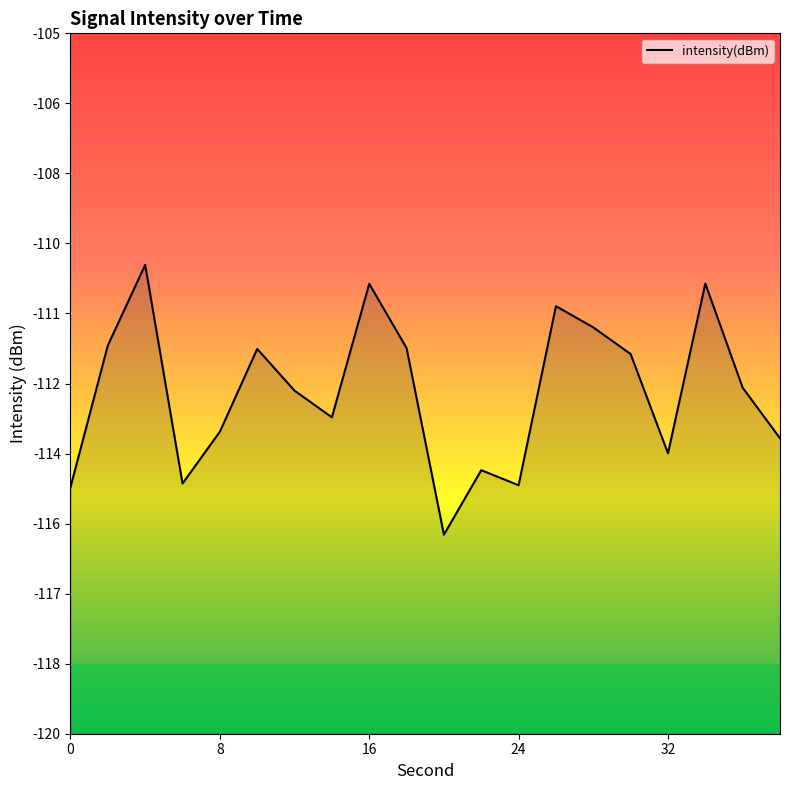

At which category does the data reach its first local peak?

4